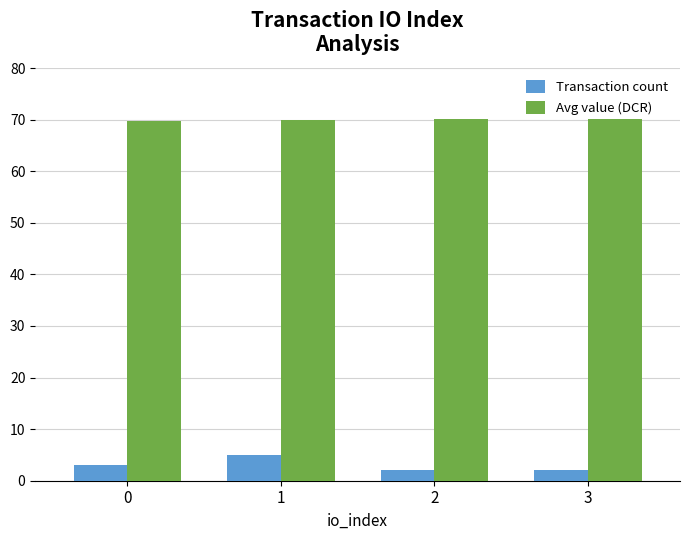

What is the maximum value for Avg value (DCR)?

70.2